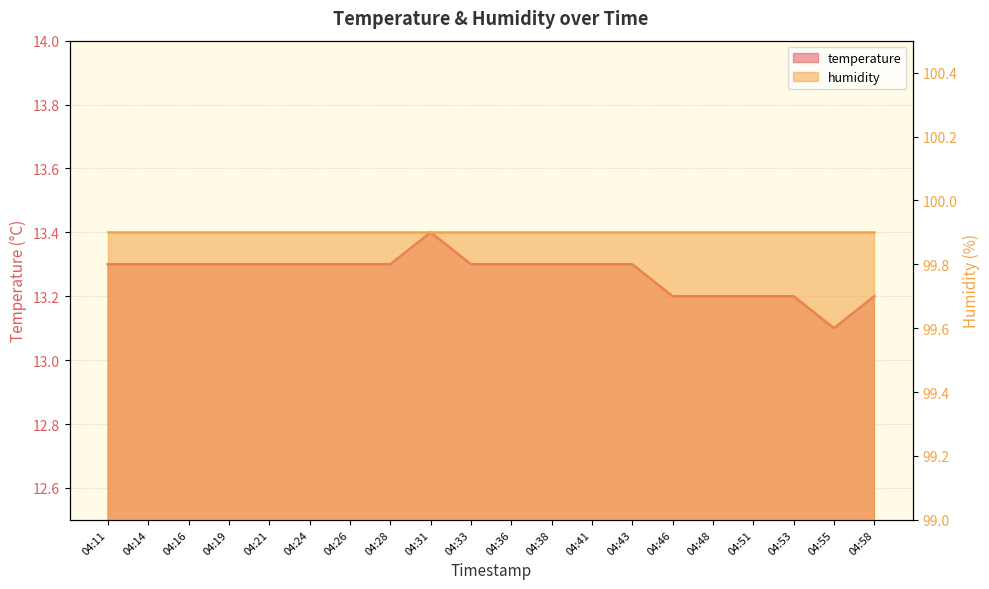

List the labels in order of value, largest first.

04:31, 04:11, 04:14, 04:16, 04:19, 04:21, 04:24, 04:26, 04:28, 04:33, 04:36, 04:38, 04:41, 04:43, 04:46, 04:48, 04:51, 04:53, 04:58, 04:55